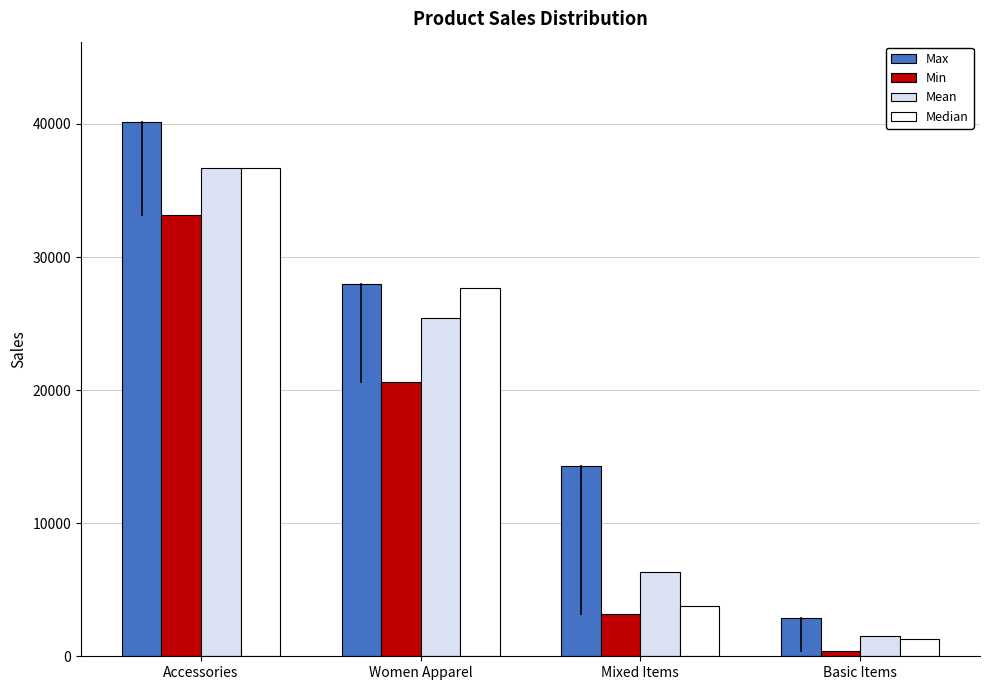

Reading left to right, extract all data points from this chart.

Max: Accessories=40160.0	Women Apparel=27960.0	Mixed Items=14300.0	Basic Items=2880.0
Min: Accessories=33170.0	Women Apparel=20640.0	Mixed Items=3200.0	Basic Items=360.0
Mean: Accessories=36665.0	Women Apparel=25436.7	Mixed Items=6316.0	Basic Items=1510.0
Median: Accessories=36665.0	Women Apparel=27710.0	Mixed Items=3780.0	Basic Items=1285.0